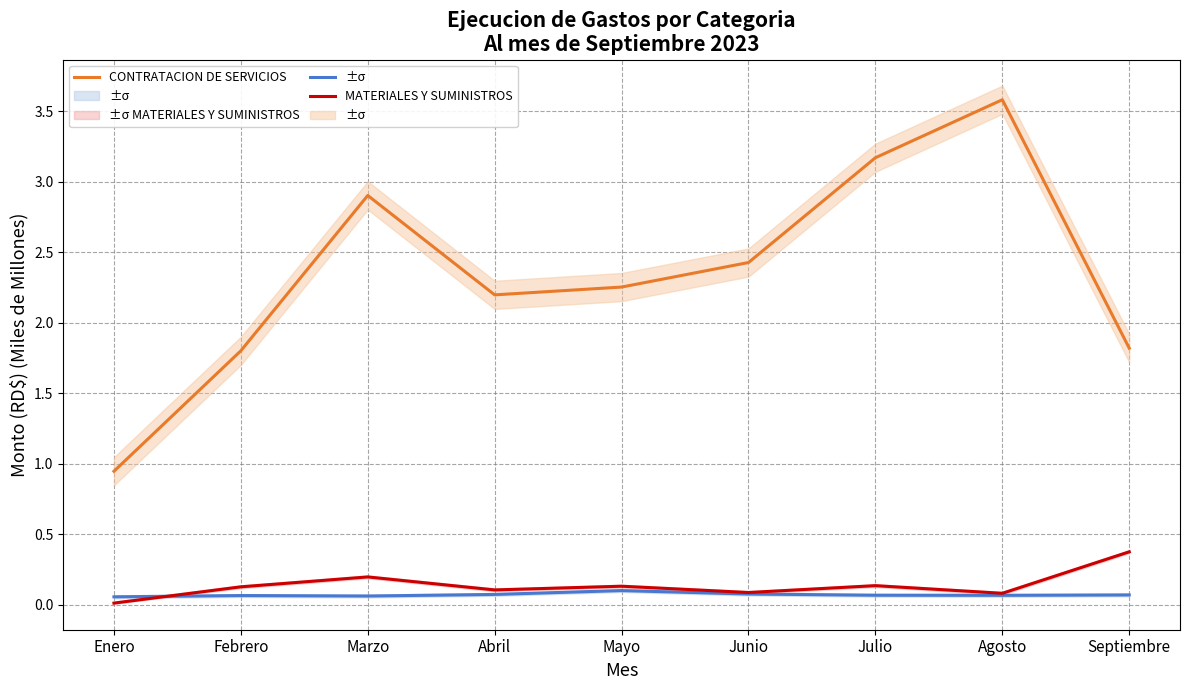

True or false: CONTRATACION DE SERVICIOS and REMUNERACIONES Y CONTRIBUCIONES intersect in this chart.

False